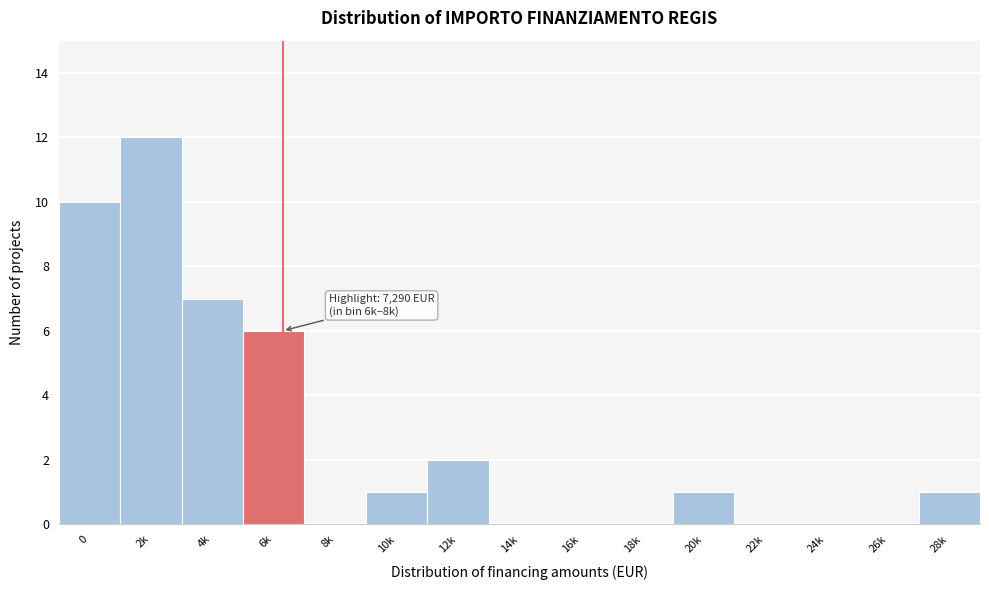

Reading left to right, list all the values displayed in this chart.

0=10	2k=12	4k=7	6k=6	8k=0	10k=1	12k=2	14k=0	16k=0	18k=0	20k=1	22k=0	24k=0	26k=0	28k=1